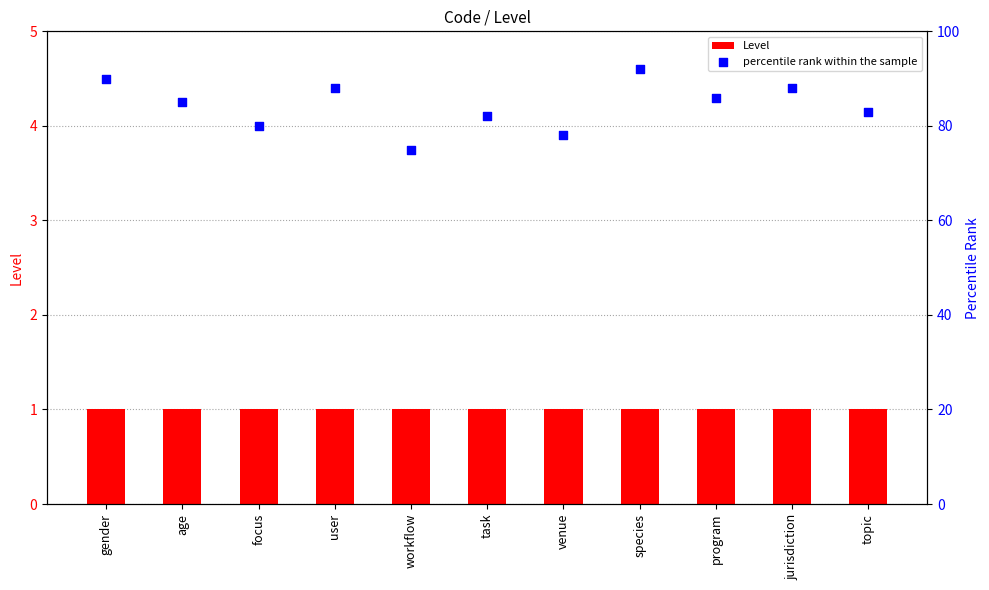

What is the total value across all series at user?

89